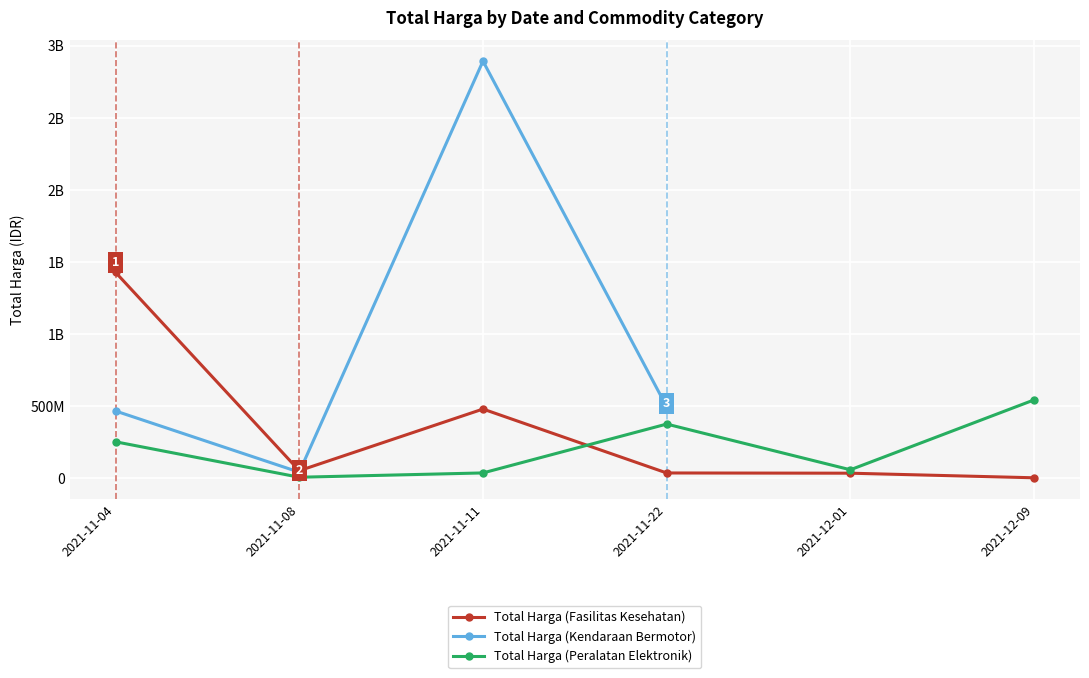

What position from the left is 2021-11-22?

4